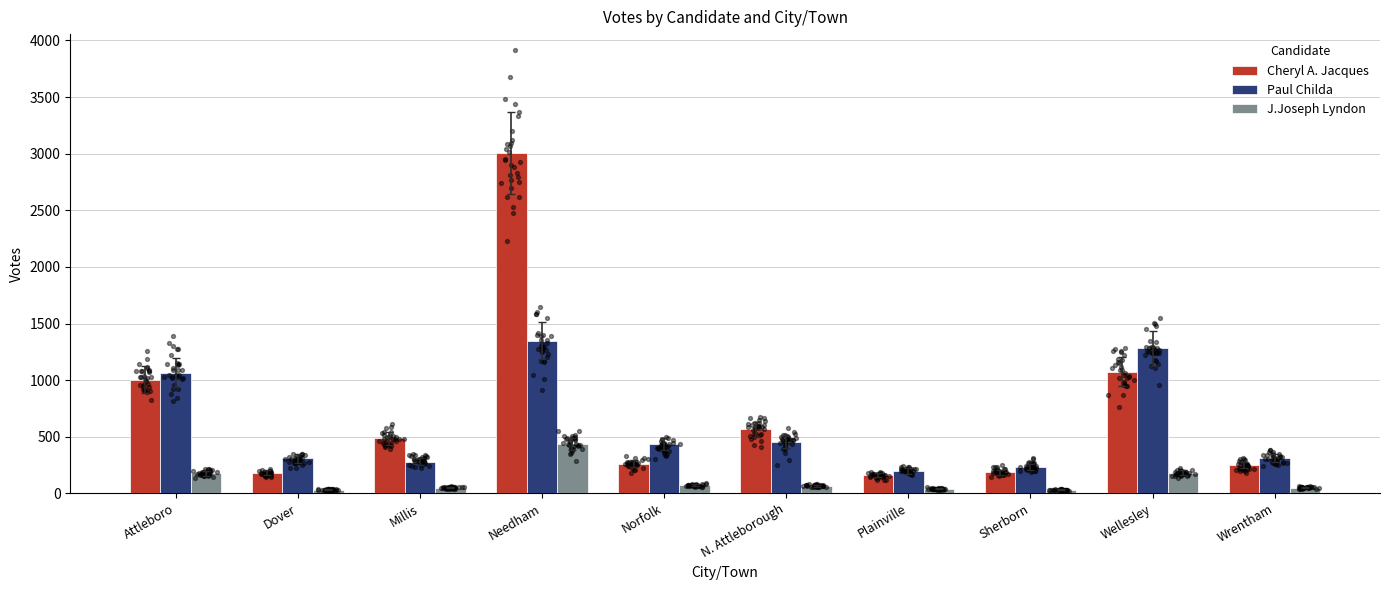

Is the value of Paul Childa at Needham greater than the value of J.Joseph Lyndon at Needham?

Yes